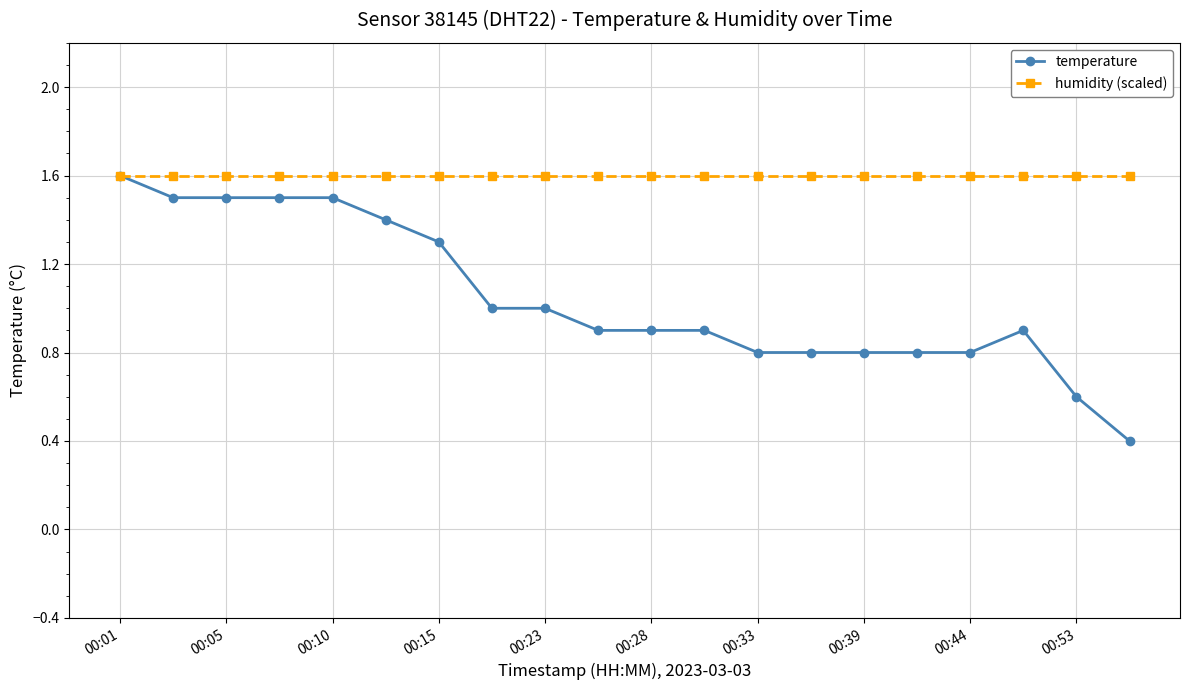

What is the difference between the second highest and minimum values in the temperature series?

1.1